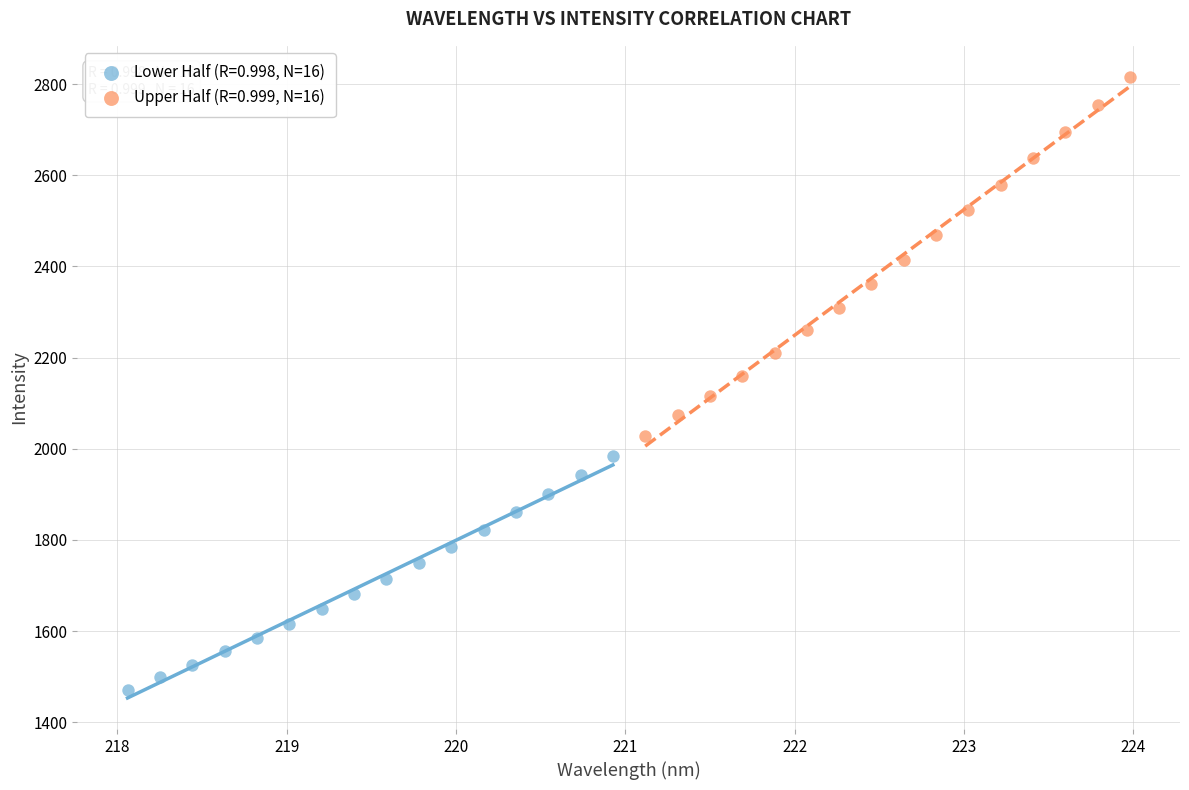

Which series reaches the minimum Y coordinate?

Lower Half (R=0.998, N=16)